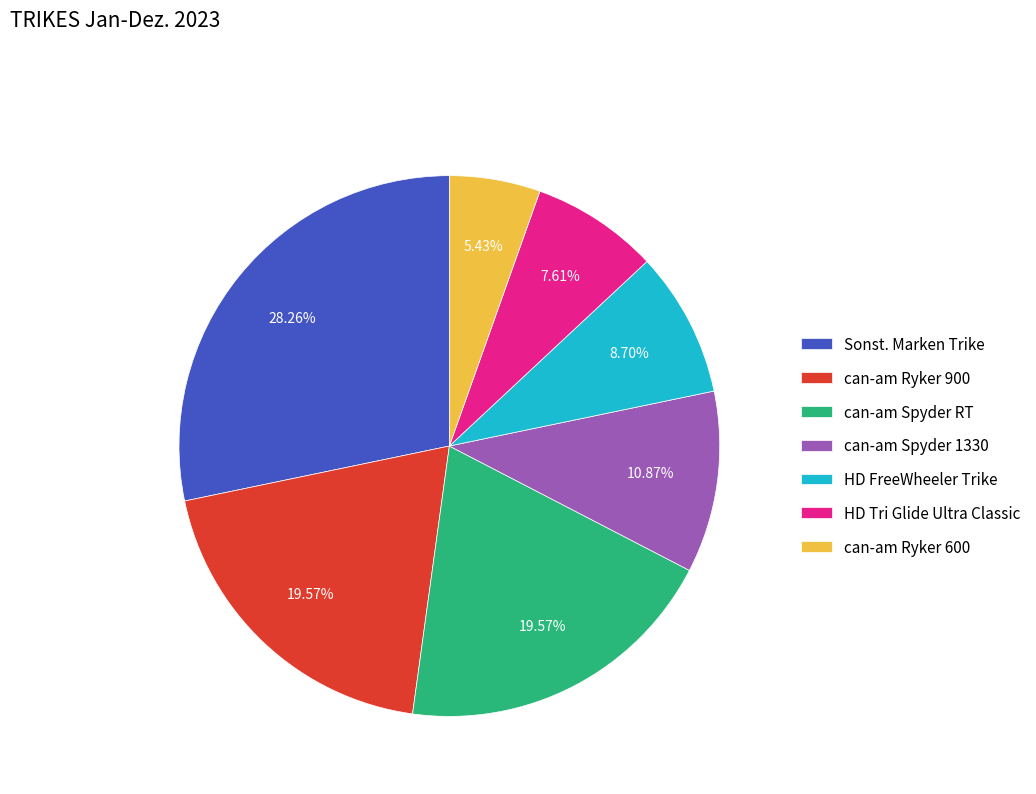

What percentage is the HD Tri Glide Ultra Classic slice, to the nearest percent?

8%